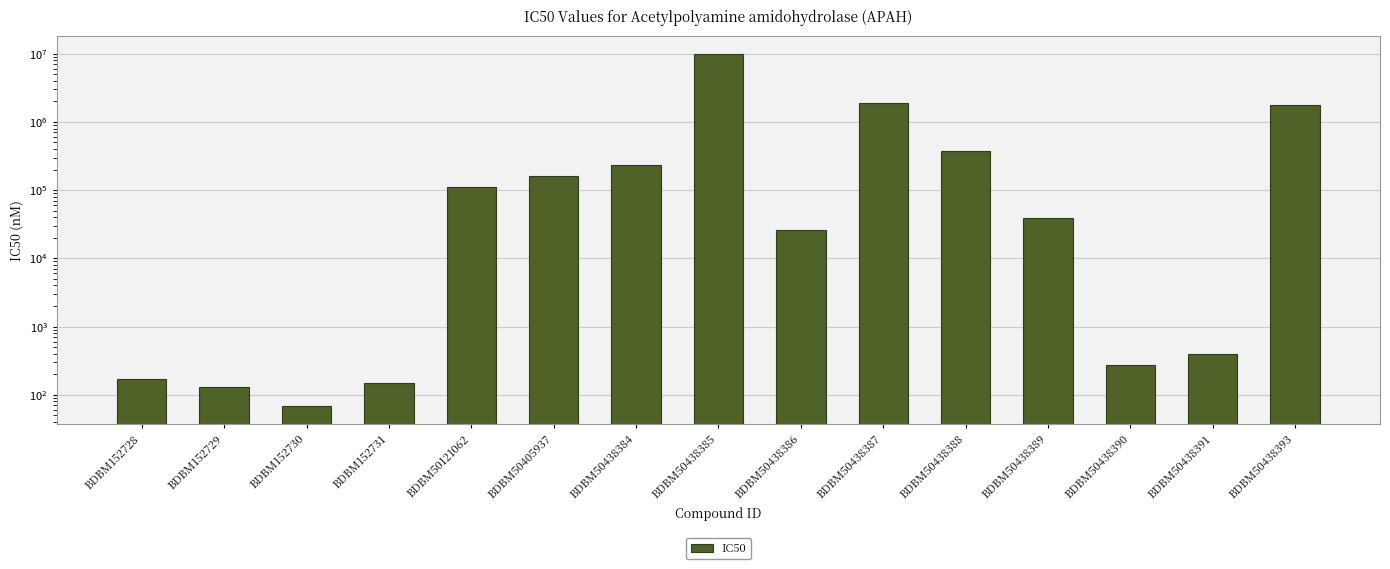

Between BDBM152731 and BDBM50438390, which is larger?

BDBM50438390